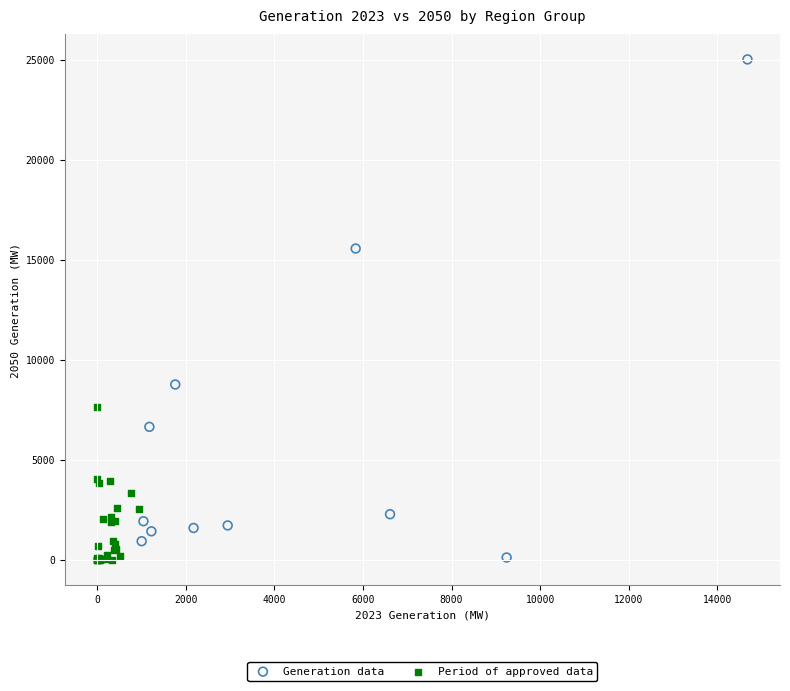

Which series reaches the maximum Y coordinate?

Generation data